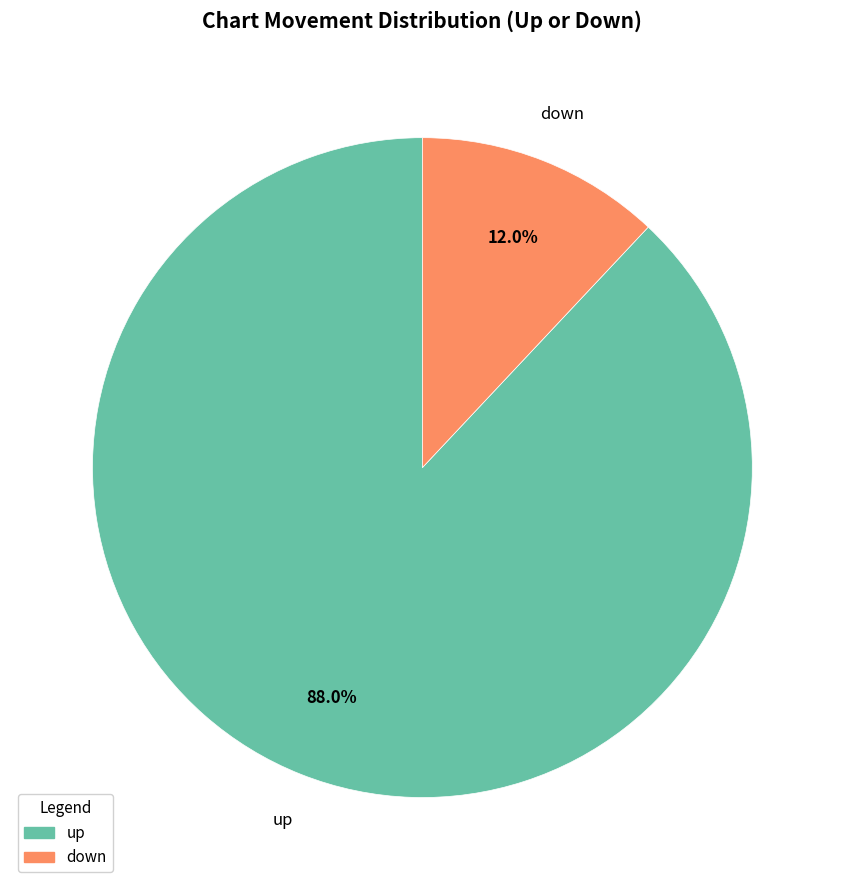

Combined, do down and up account for over 50%?

Yes